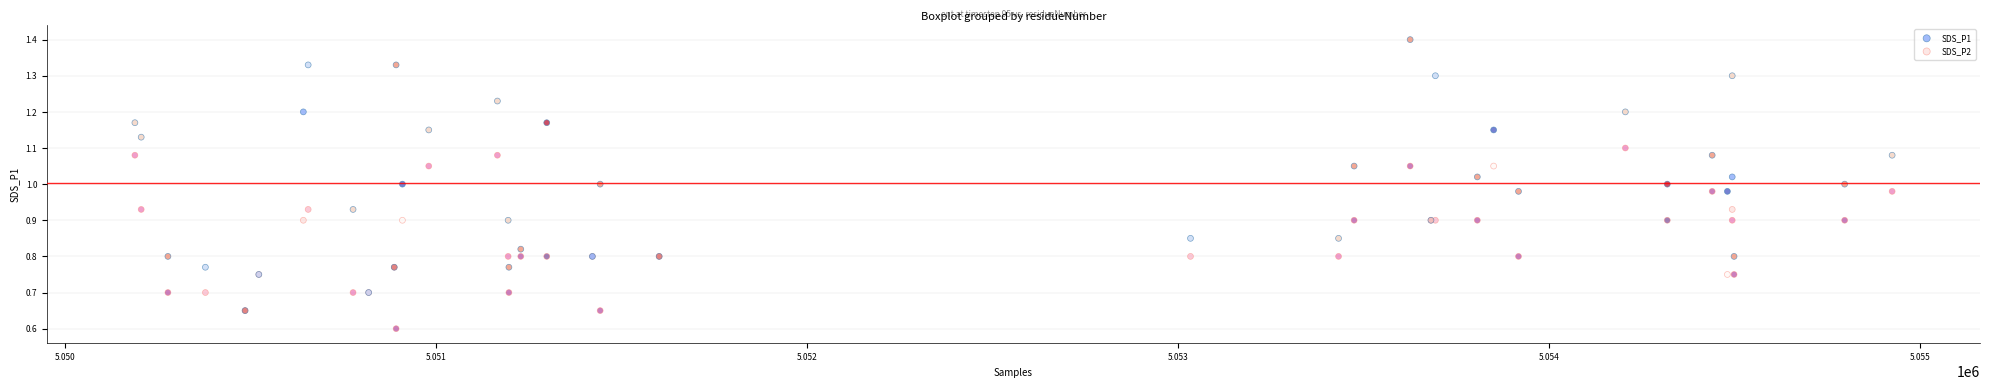

In the SDS_P2 series, what Y value is closest to 0?

0.6